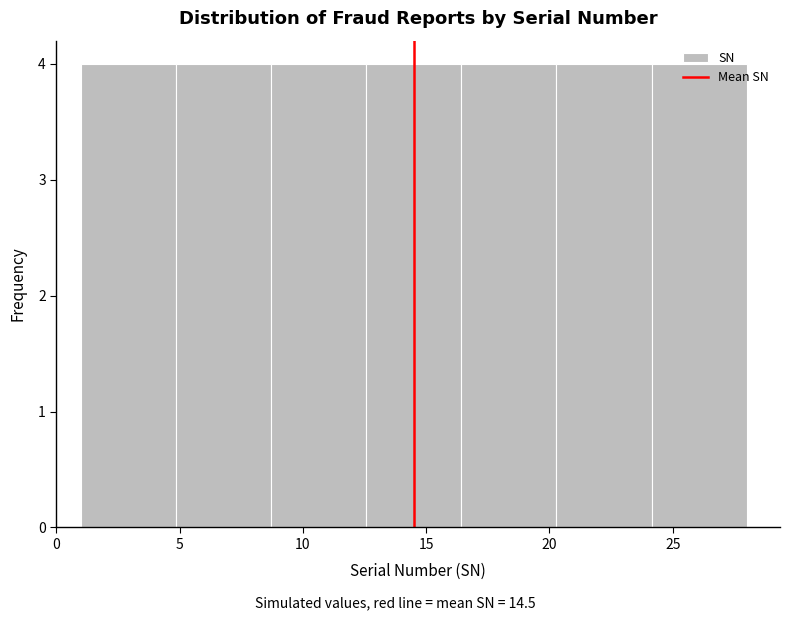

Reading left to right, list every bar in this chart as the range it spans on the x-axis followed by its height. Neither the bar edges nor the heights are printed on the chart, so give them approximately, as read against the axes.

1.0 to 5.0: 4
5.0 to 8.5: 4
8.5 to 12.5: 4
12.5 to 16.5: 4
16.5 to 20.5: 4
20.5 to 24.0: 4
24.0 to 28.0: 4